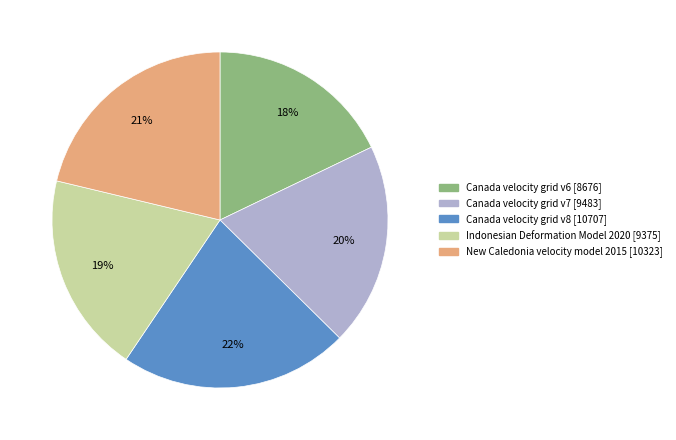

Which category has the biggest portion of the pie?

Canada velocity grid v8